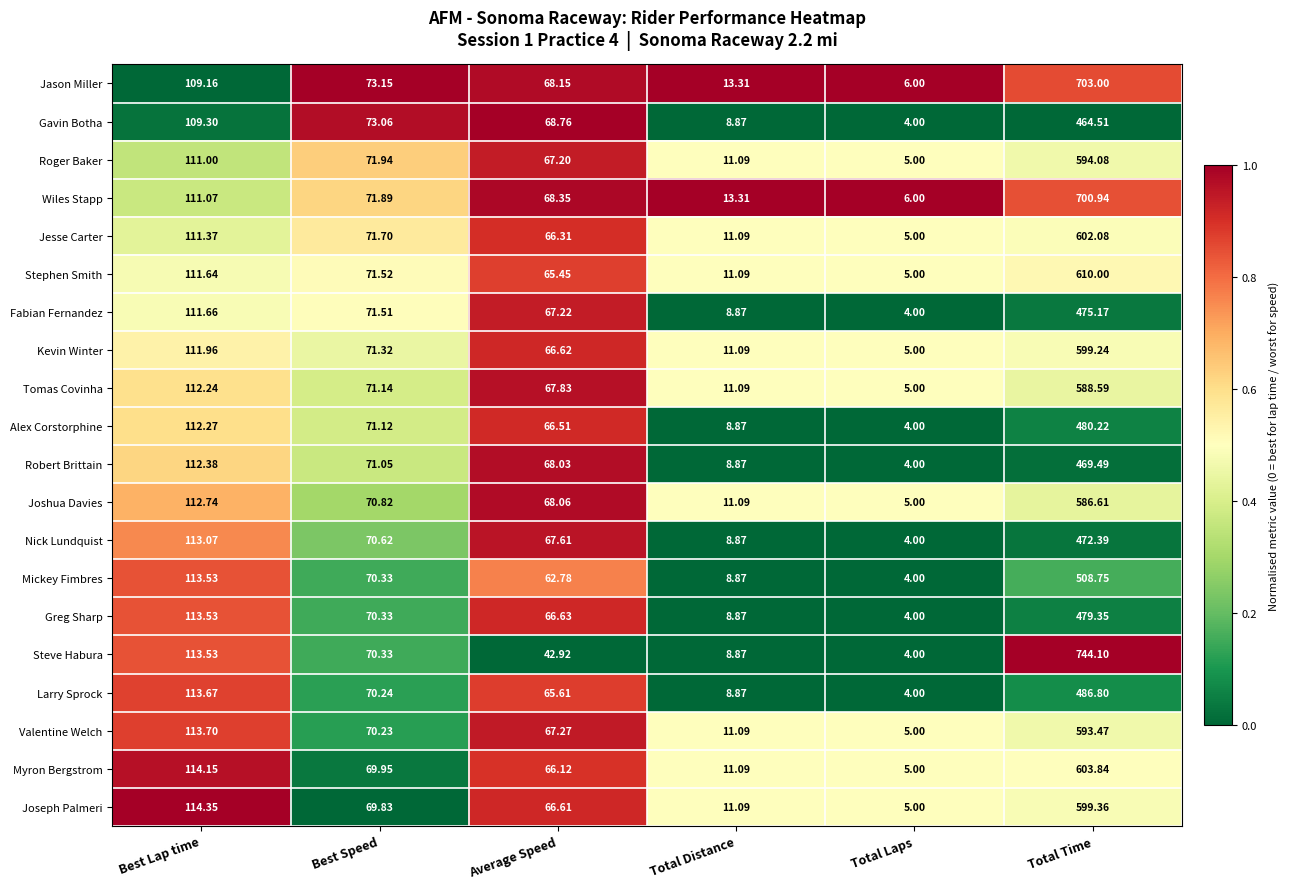

What is the total value across all series at Total Time?

11362.0